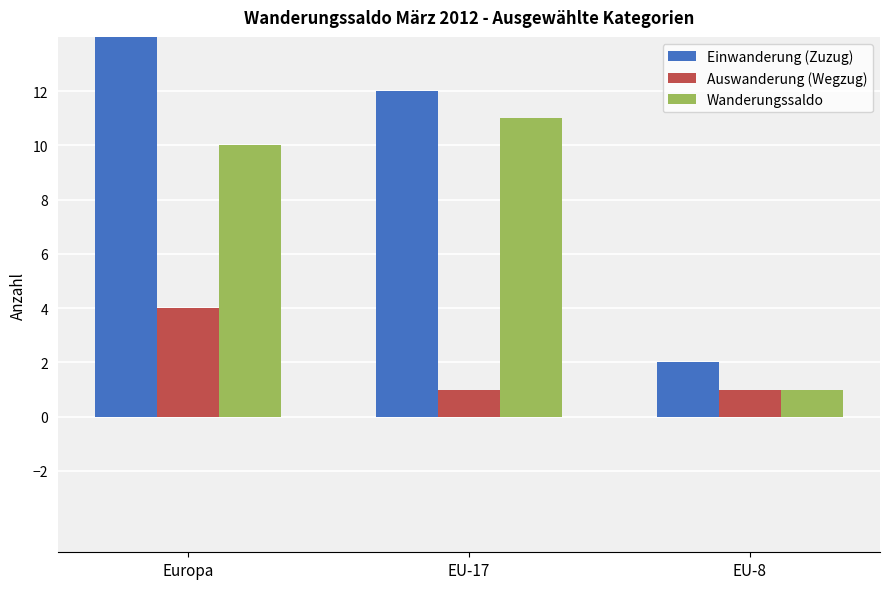

Is the value of Auswanderung (Wegzug) at EU-17 greater than the value of Wanderungssaldo at Europa?

No